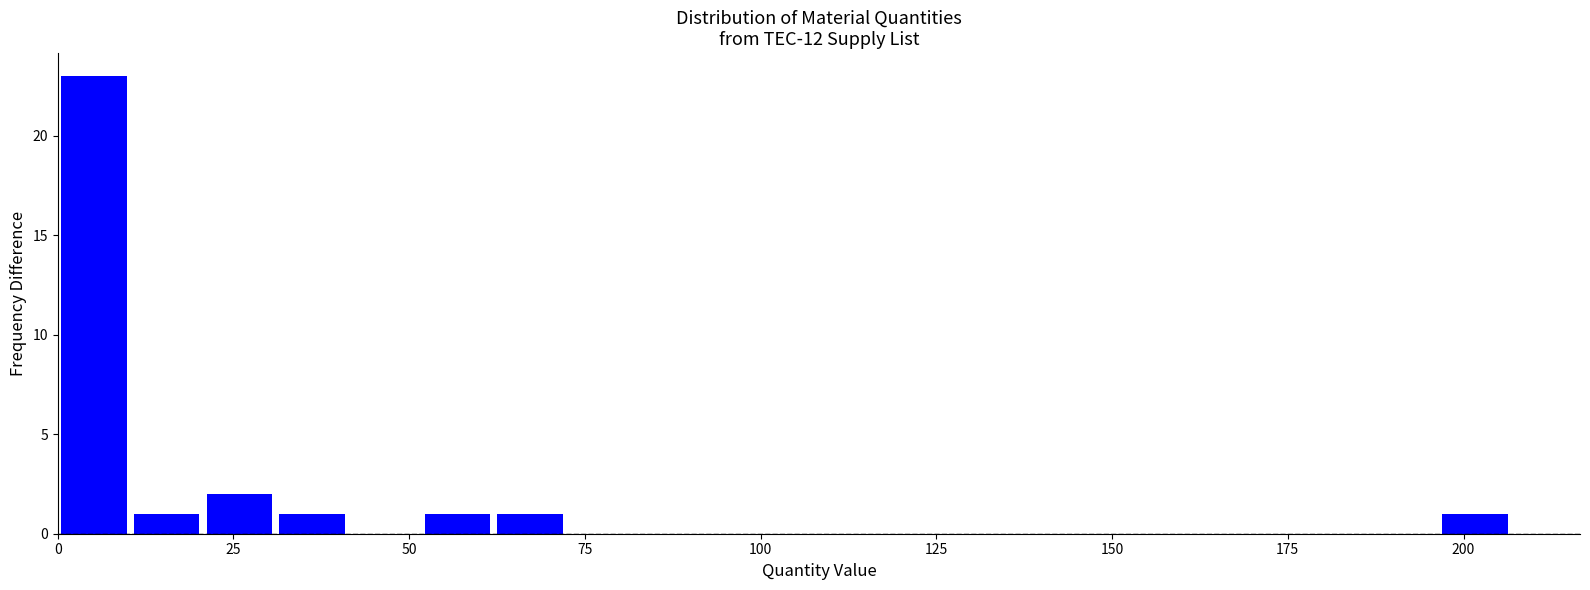

Around what value on the x-axis is the tallest bar? Give the approximate position of its centre, as read against the axis.

5